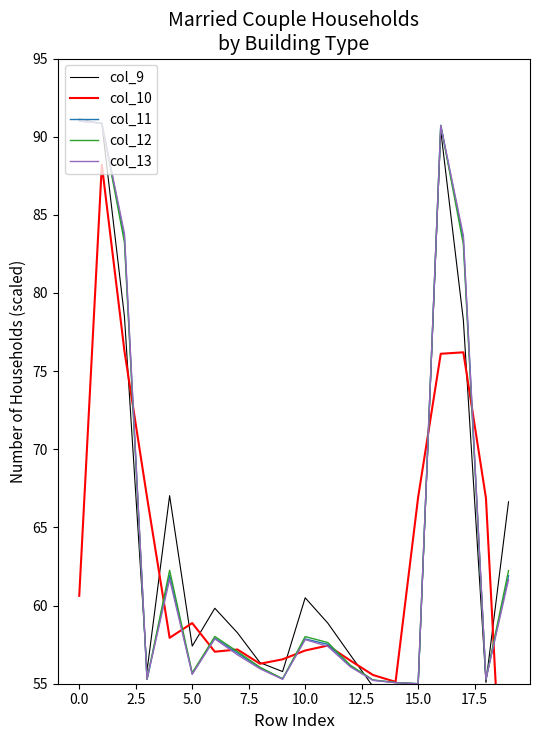

What is the maximum value for col_12?

91.0